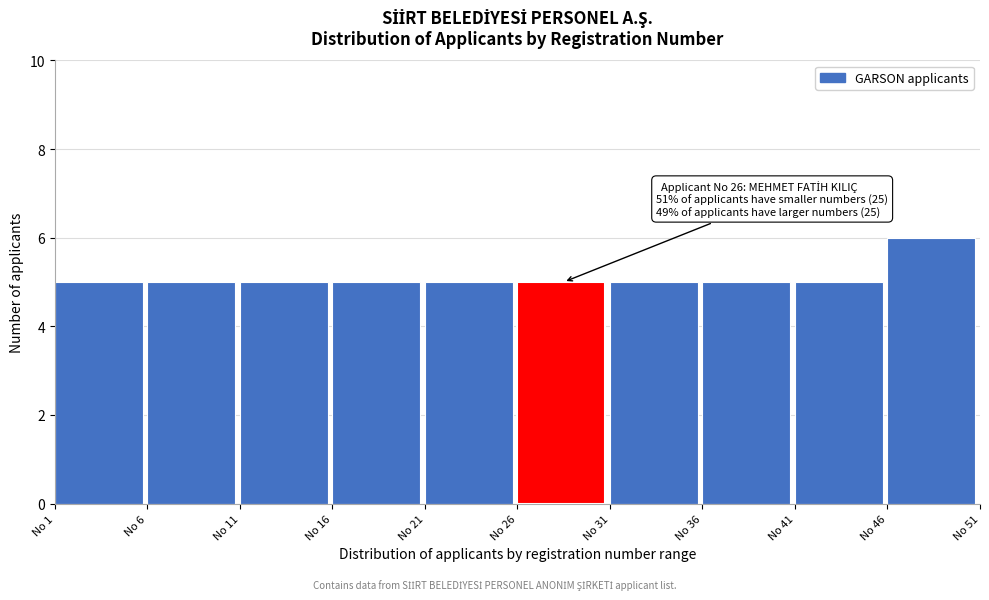

Over which range of the x-axis is the bar tallest?

46 to 51